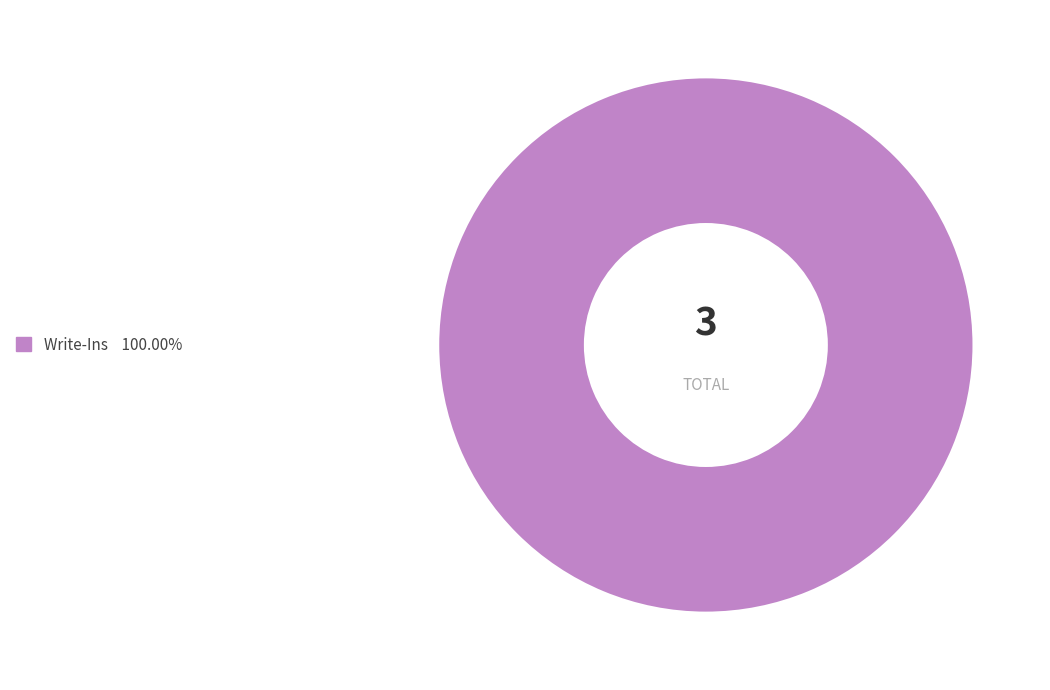

How many slices are in this pie chart?

1